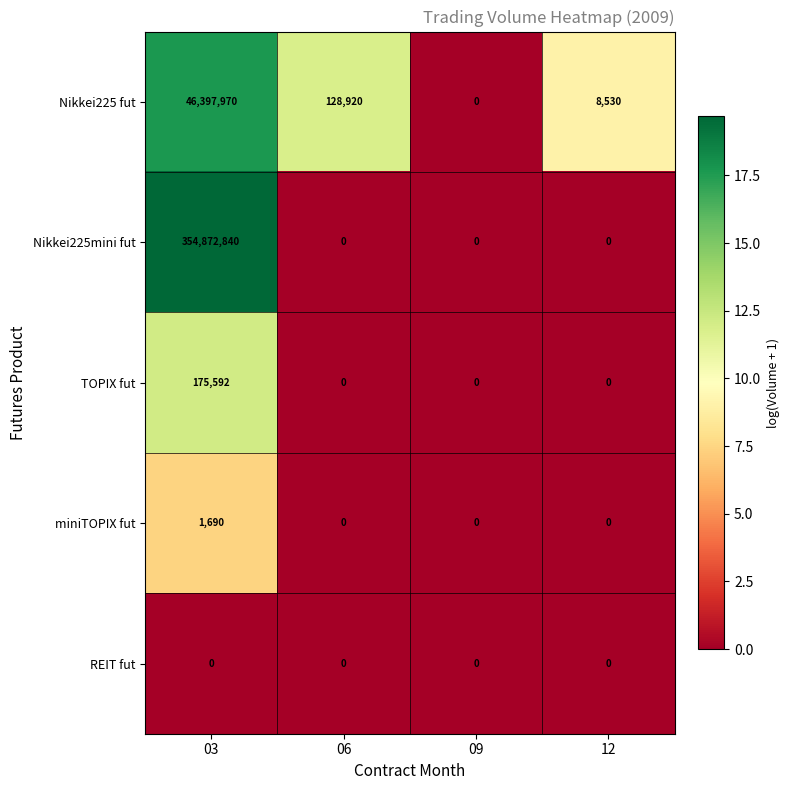

What is the sum of the Nikkei225mini fut values at 03 and 09?

354872840